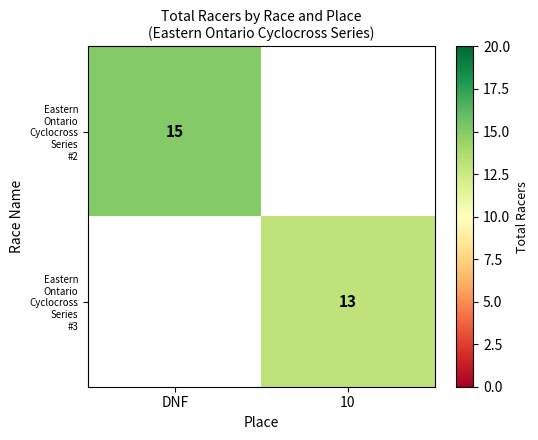

Which category has the highest value across all series?

DNF